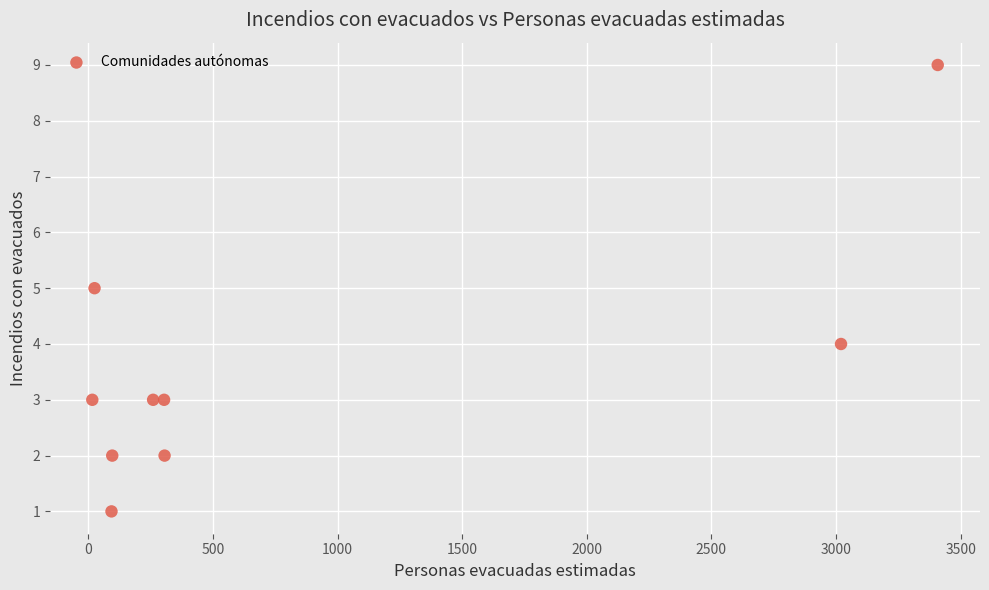

What is the range of Y values (max minus min)?

8